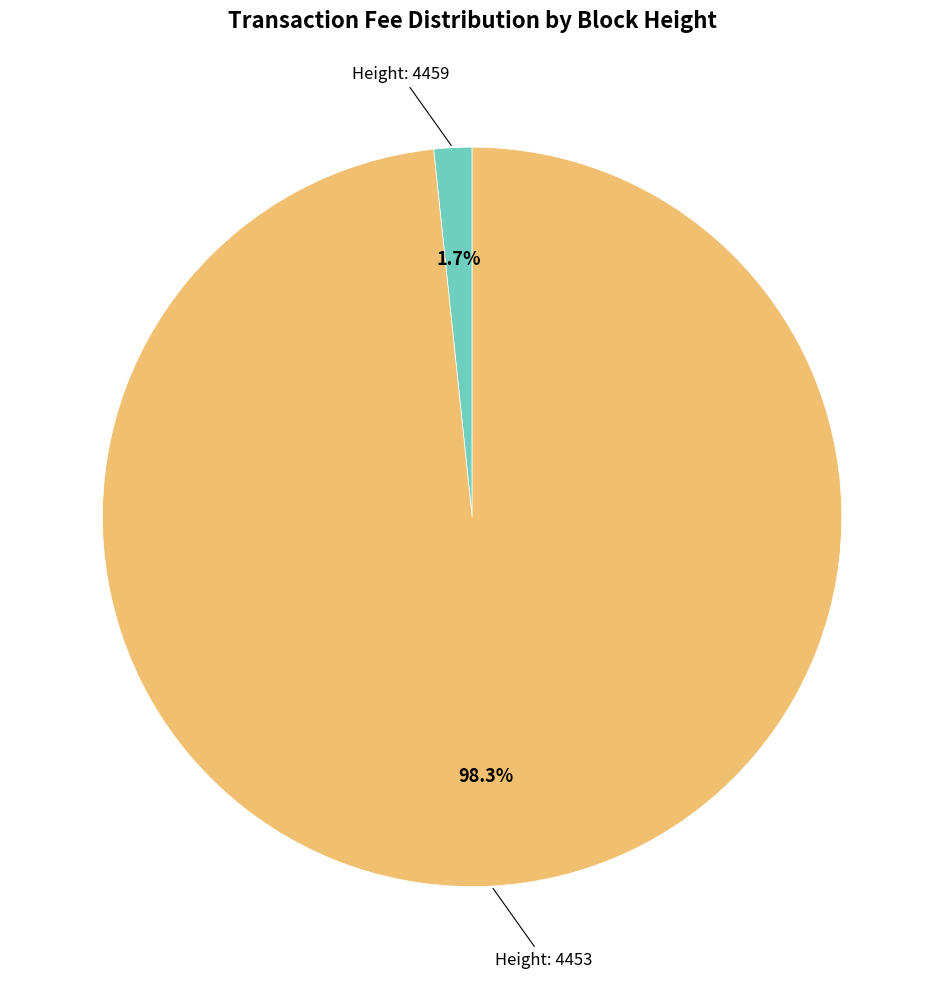

Is there a majority slice in this chart?

Yes